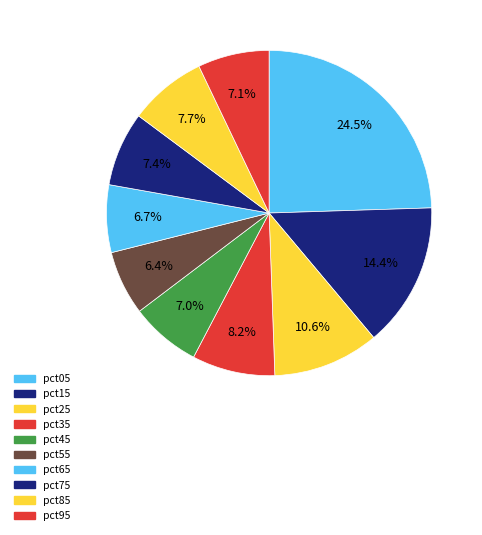

How many slices are in this pie chart?

10